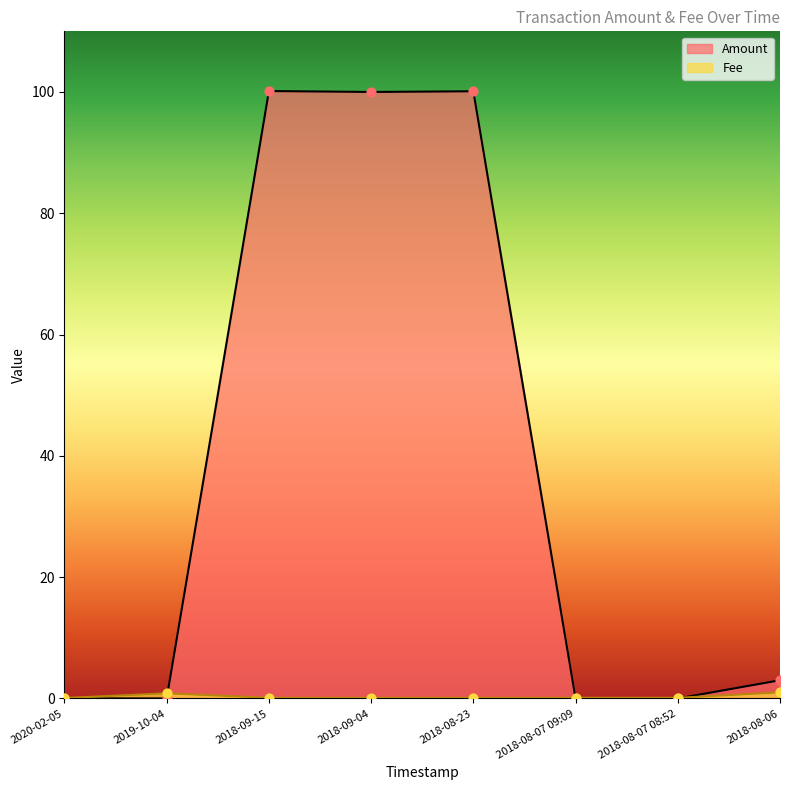

Which series reaches the maximum Y coordinate?

Amount